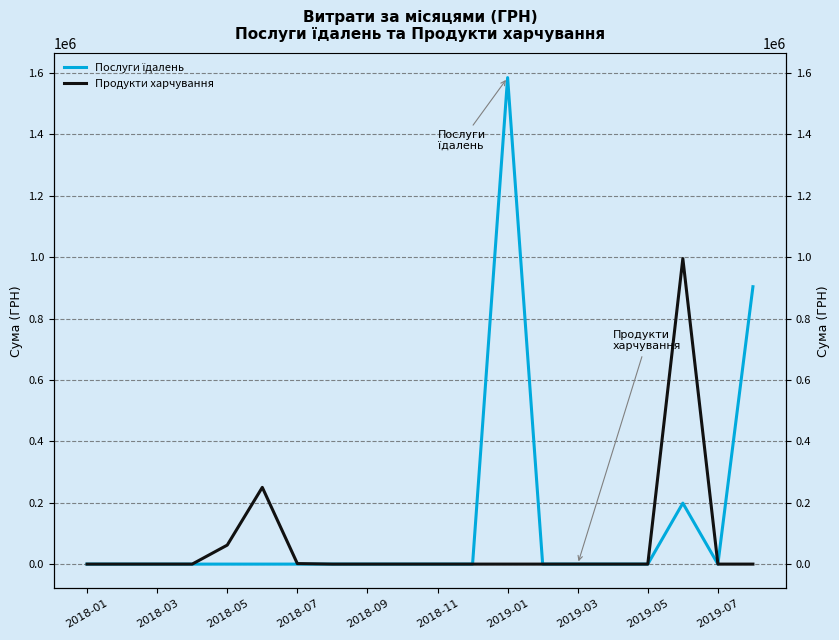

Is the value of Продукти харчування at 17 greater than the value of Послуги їдалень at 18?

Yes